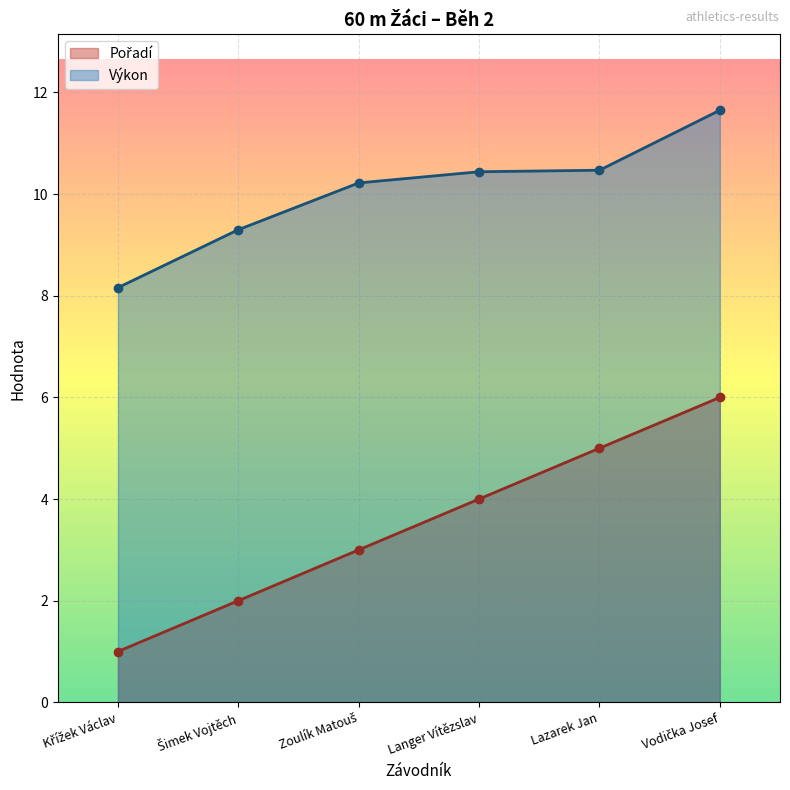

What is the label of the 3rd point from the left?

Zoulík Matouš